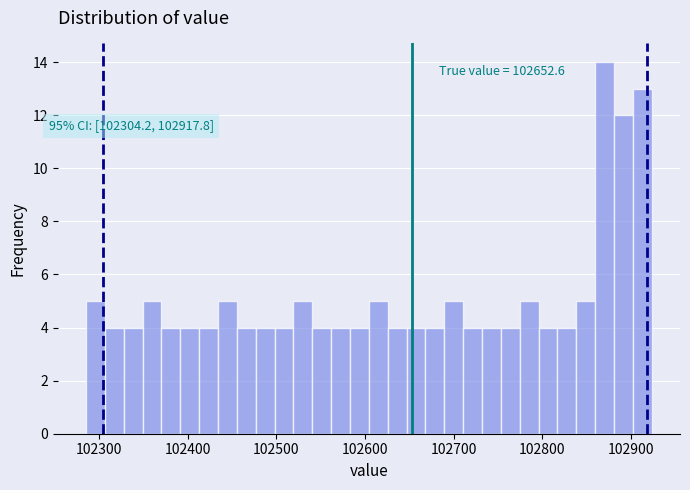

Read against the x-axis, roughly where is the centre of the tallest bar?

102870